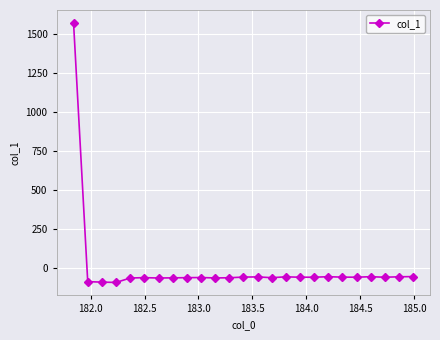

True or false: the data has more than 1 interior local peaks.

True